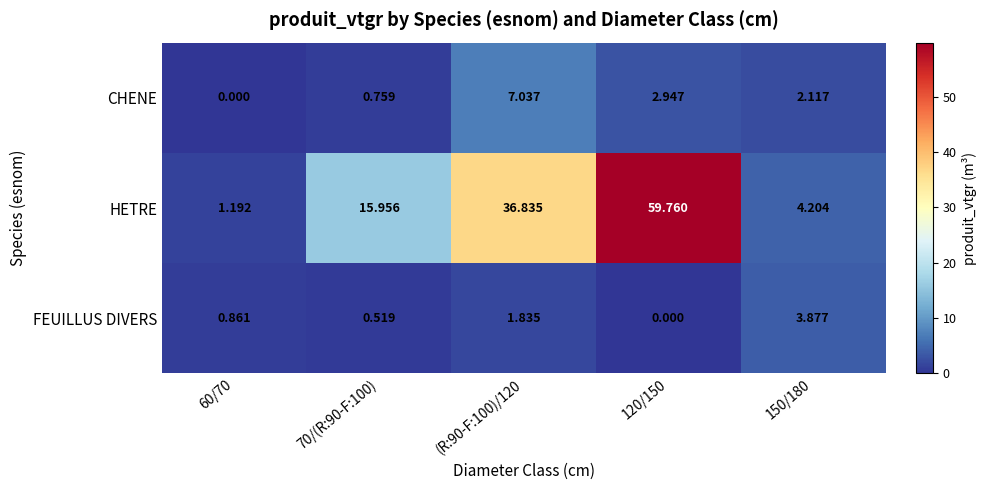

What is the maximum value shown in the chart?

59.8